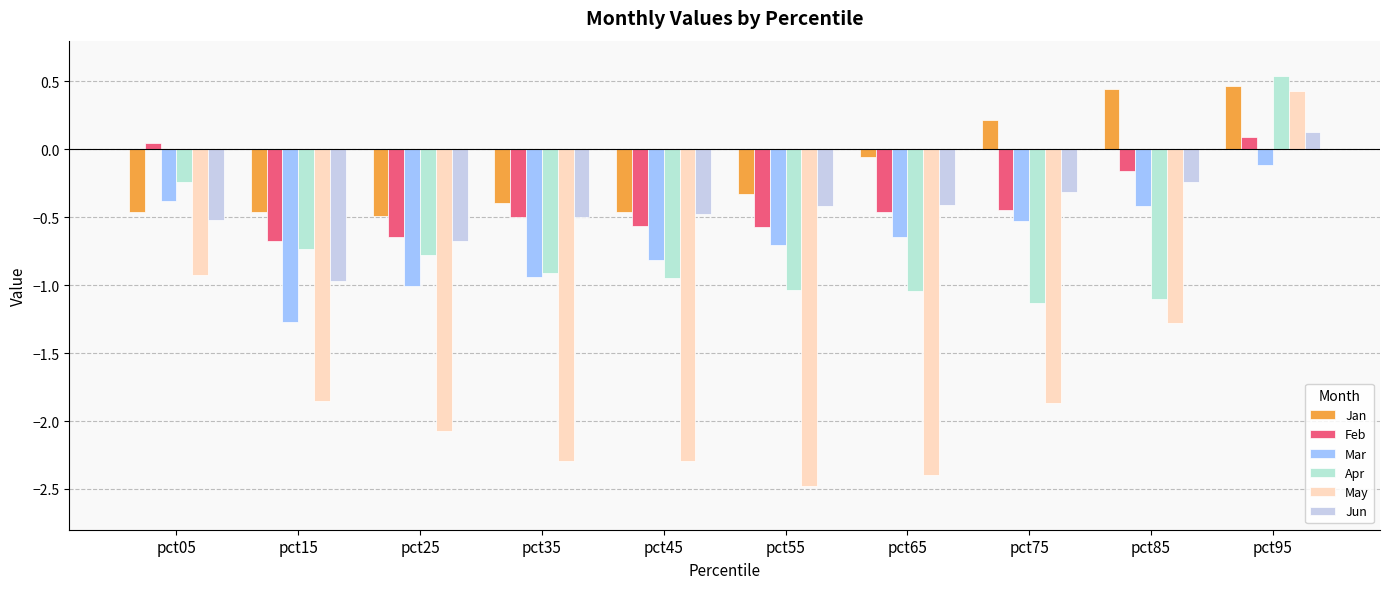

How many bars are there in each group?

6